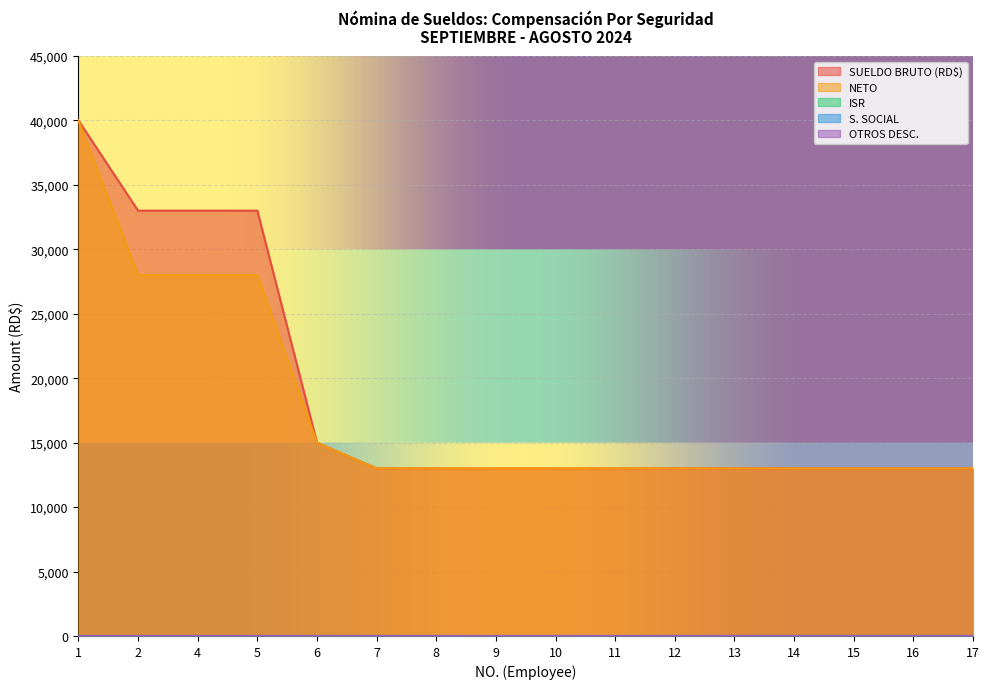

What is the difference between the second highest and minimum values in the NETO series?

15000